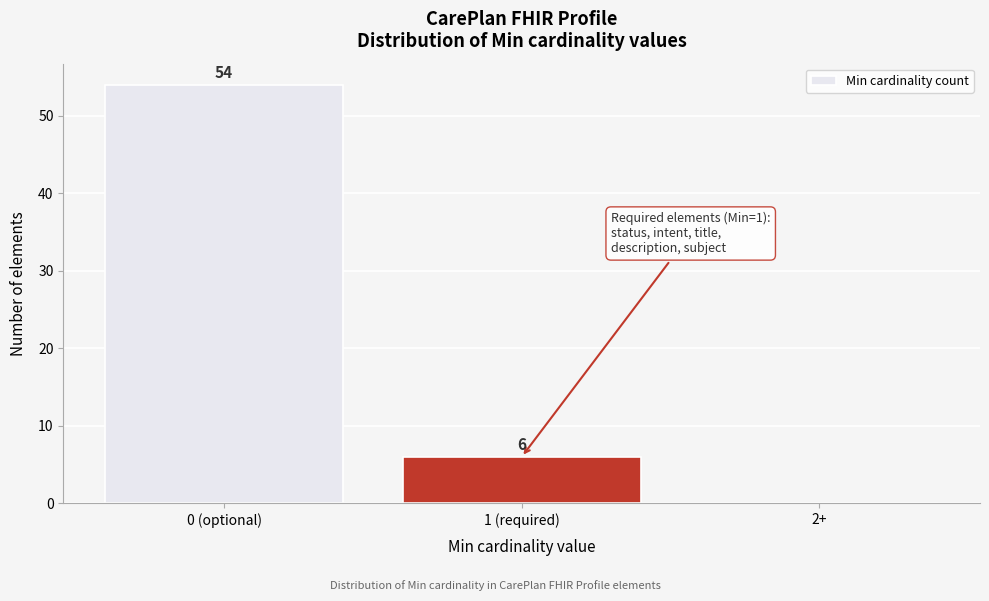

Reading left to right, list all the values displayed in this chart.

0 (optional)=54	1 (required)=6	2+=0